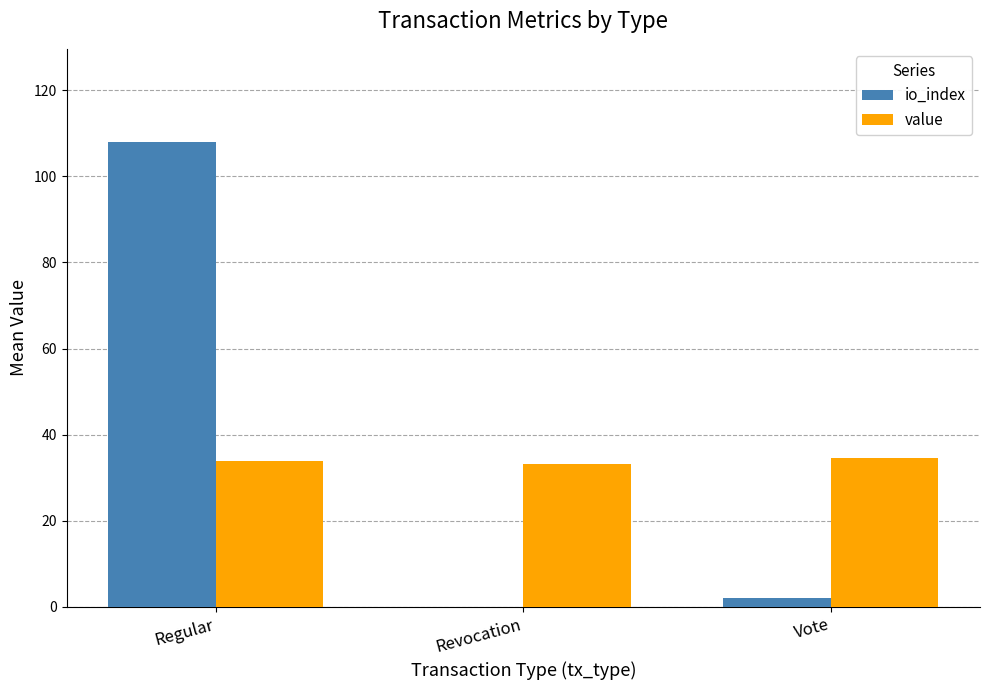

Which series has the largest total across all categories?

io_index